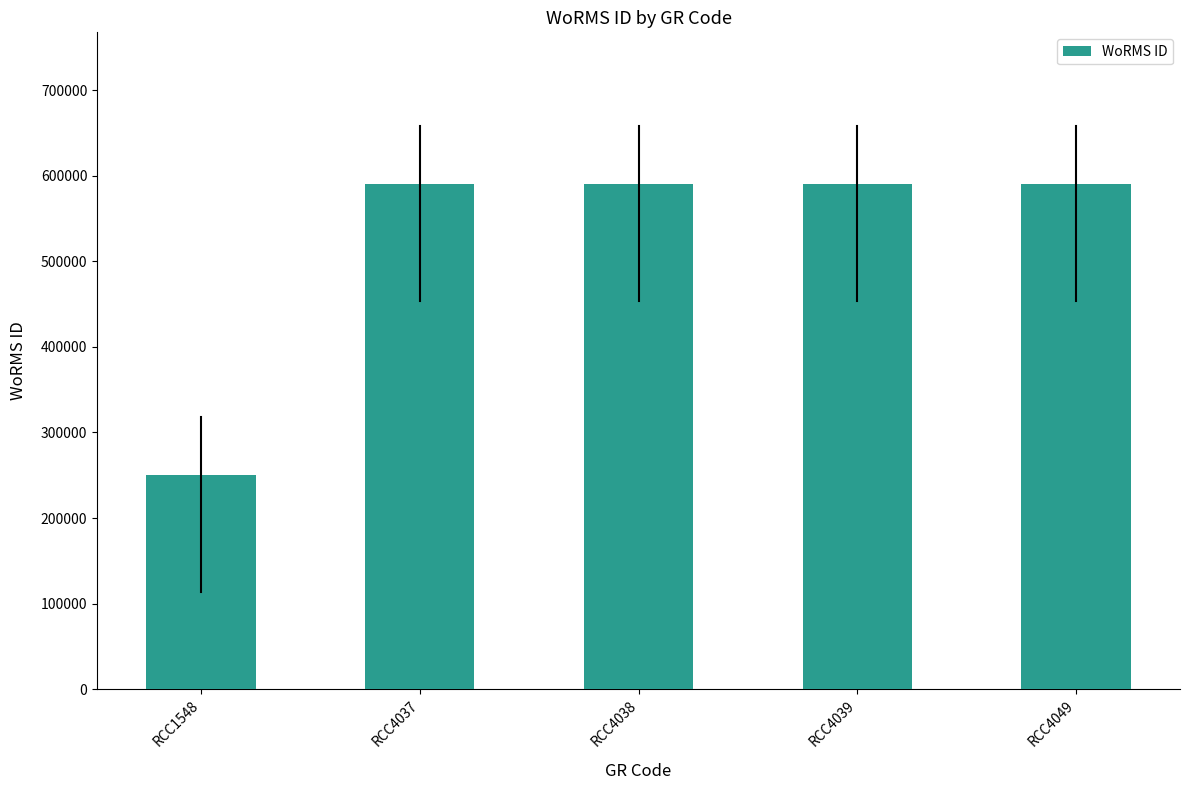

Which category has the lowest value across all series?

RCC1548